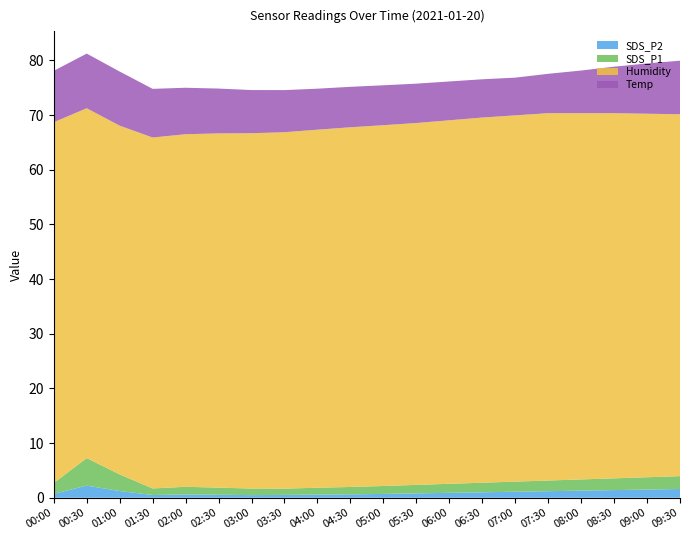

Reading left to right, transcribe all the data shown in this chart.

Temp: 9.4	10.0	9.9	8.9	8.5	8.2	7.9	7.7	7.5	7.4	7.3	7.2	7.1	7.0	6.9	7.2	7.8	8.5	9.2	9.8
Humidity: 66.0	64.0	63.8	64.2	64.5	64.8	65.0	65.2	65.5	65.8	66.0	66.2	66.5	66.8	67.0	67.2	67.0	66.8	66.5	66.2
SDS_P2: 0.7	2.2	1.2	0.5	0.6	0.6	0.5	0.5	0.6	0.6	0.7	0.8	0.9	1.0	1.1	1.2	1.3	1.4	1.5	1.6
SDS_P1: 2.0	5.0	3.0	1.2	1.4	1.3	1.2	1.1	1.2	1.4	1.4	1.6	1.6	1.8	1.9	1.9	2.0	2.1	2.2	2.4